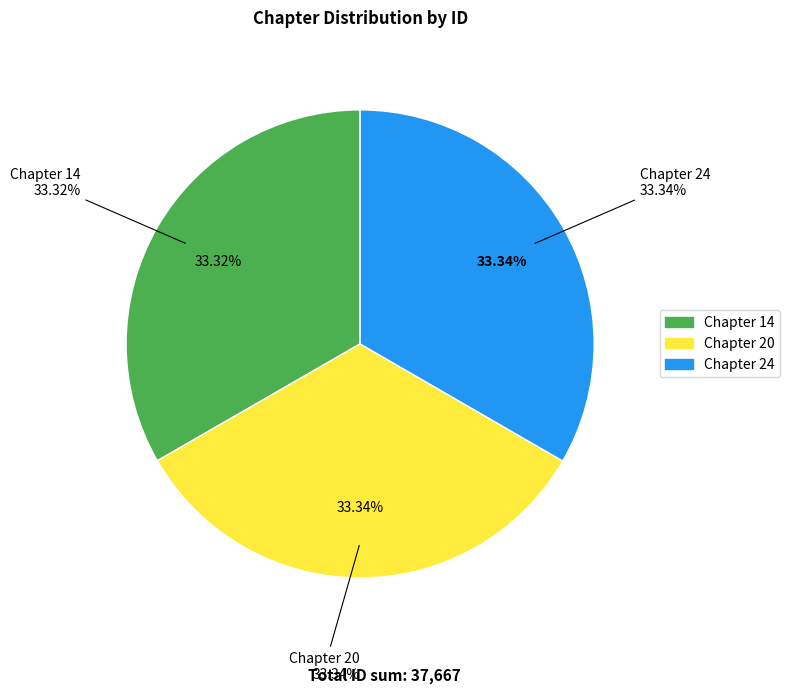

Rank the categories by value from highest to lowest.

Chapter 24, Chapter 20, Chapter 14